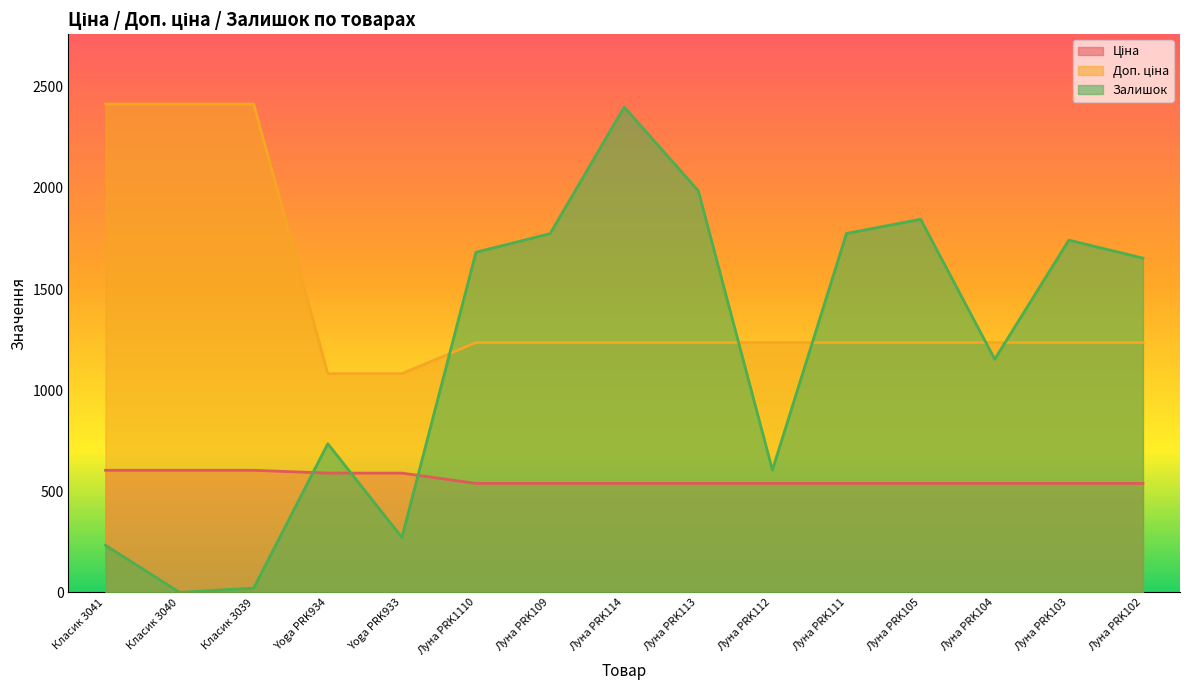

Does the chart display data point markers on the line(s)?

No